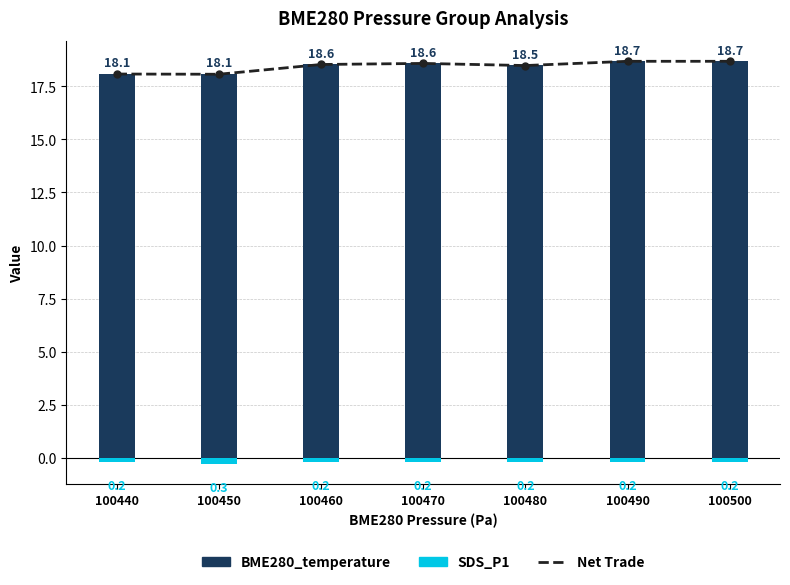

The SDS_P1 series shows -0.2 at 100500. True or false?

True